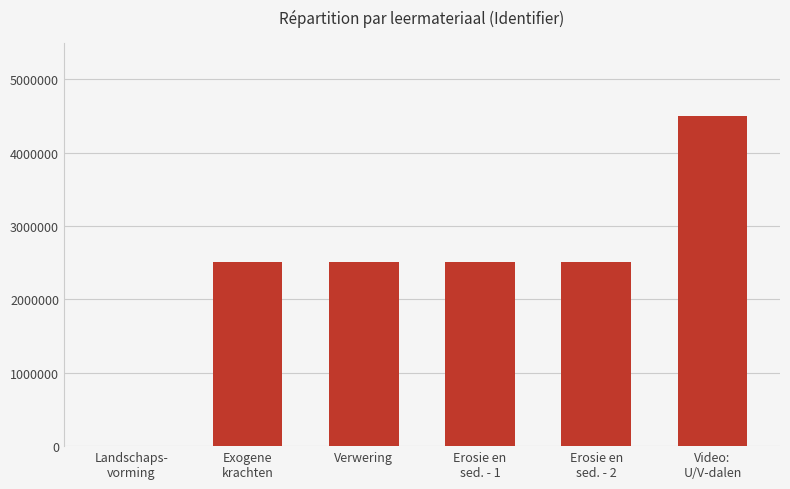

The value at Erosie en
sed. - 2 is 3662245. True or false?

False